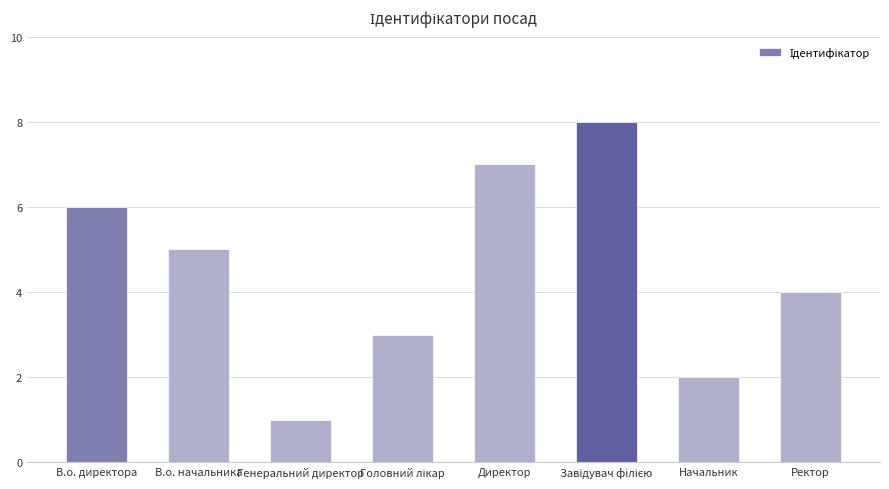

Where does the data first go above 5?

В.о. директора